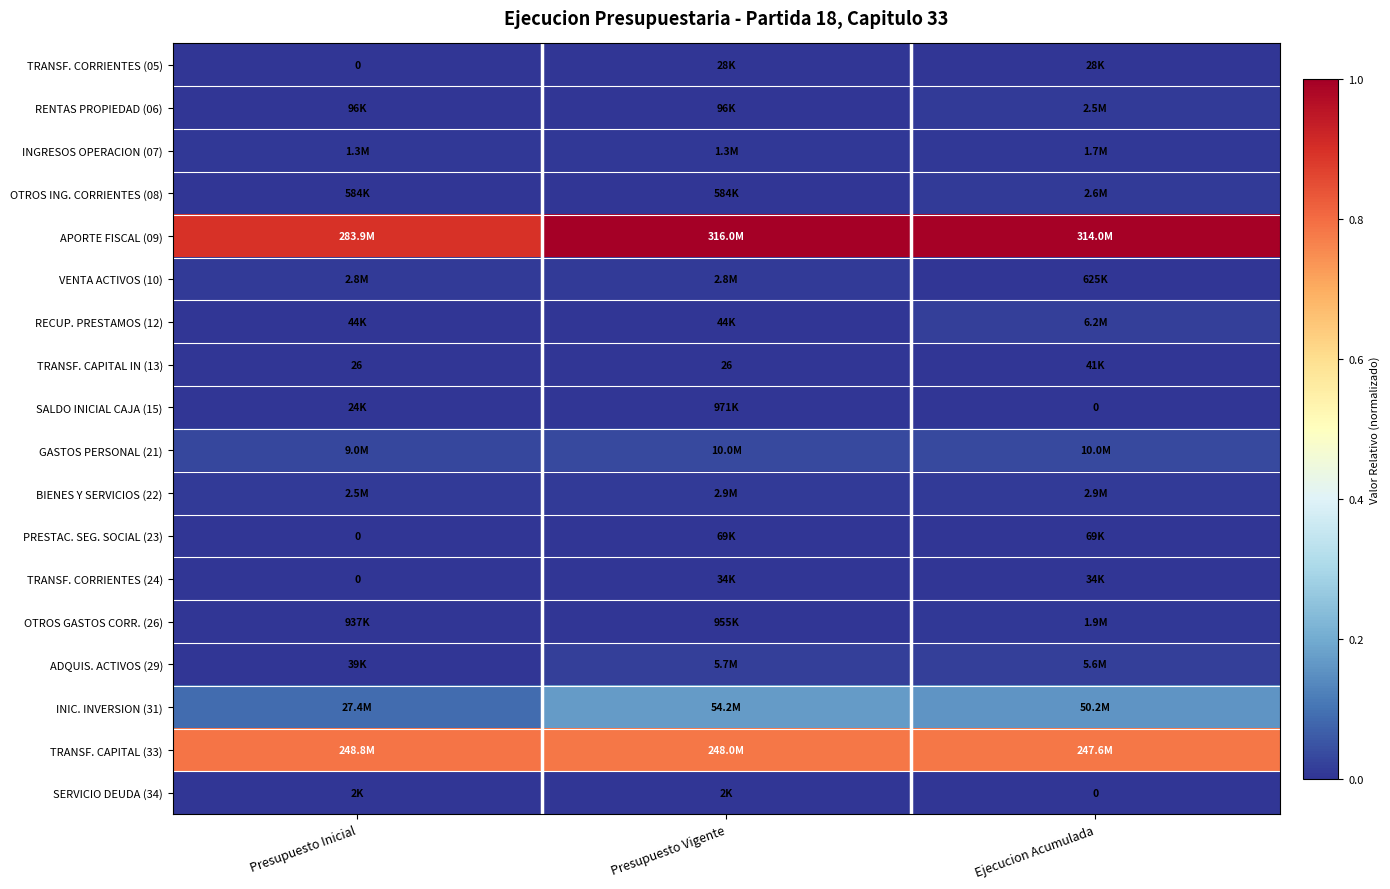

Rank the categories by ADQUIS. ACTIVOS (29) value from highest to lowest.

Presupuesto Vigente, Ejecucion Acumulada, Presupuesto Inicial